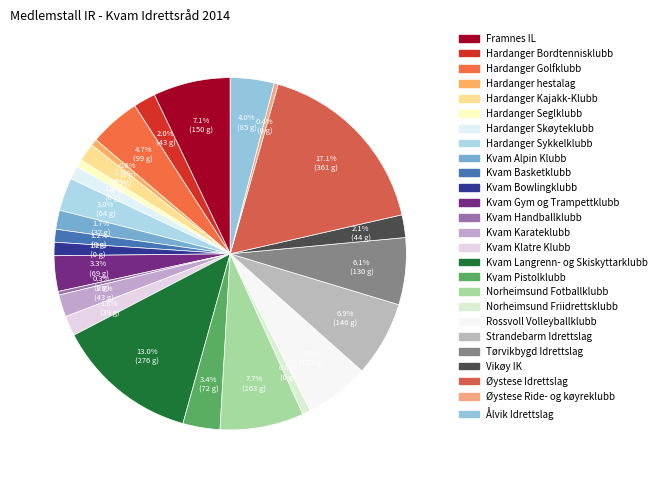

Is there any slice that represents more than half of the pie?

No